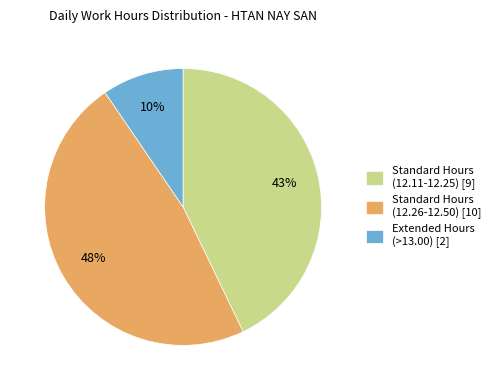

What is the ratio of the value at Standard Hours (12.26-12.50) [10] to the value at Standard Hours (12.11-12.25) [9]?

1.1